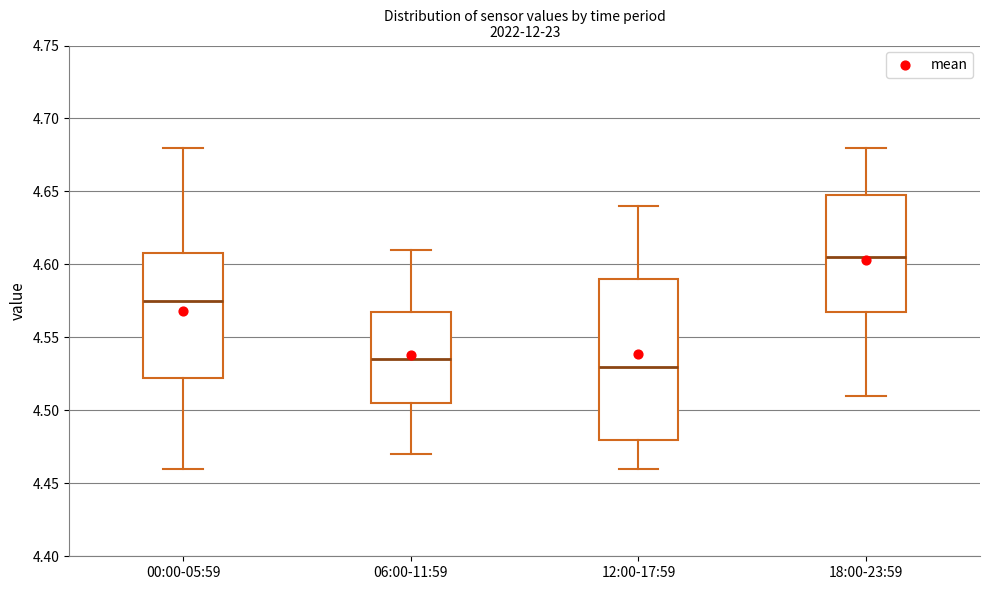

Reading left to right, read every box against the y-axis: the position of its median line, the range the box covers, and the ends of its whiskers. The values are not printed on the chart, so give them approximately, as read against the axis.

00:00-05:59: median 4.575, box 4.525 to 4.610, whiskers 4.460 to 4.680
06:00-11:59: median 4.535, box 4.505 to 4.570, whiskers 4.470 to 4.610
12:00-17:59: median 4.530, box 4.480 to 4.590, whiskers 4.460 to 4.640
18:00-23:59: median 4.605, box 4.570 to 4.650, whiskers 4.510 to 4.680